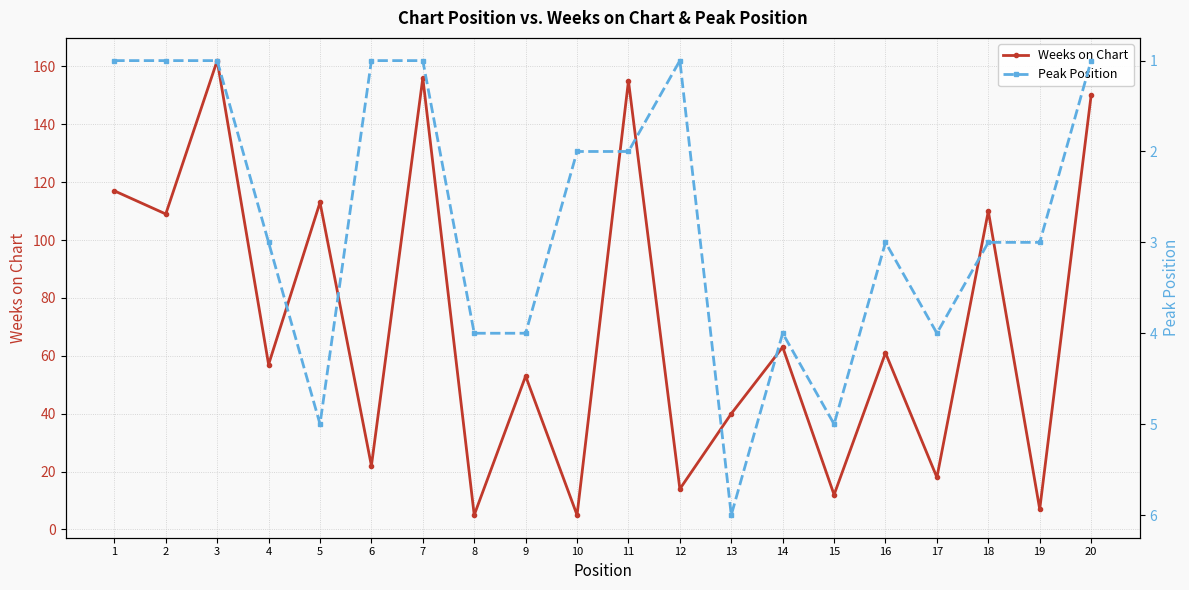

True or false: Peak Position and Weeks on Chart cross at least once.

False